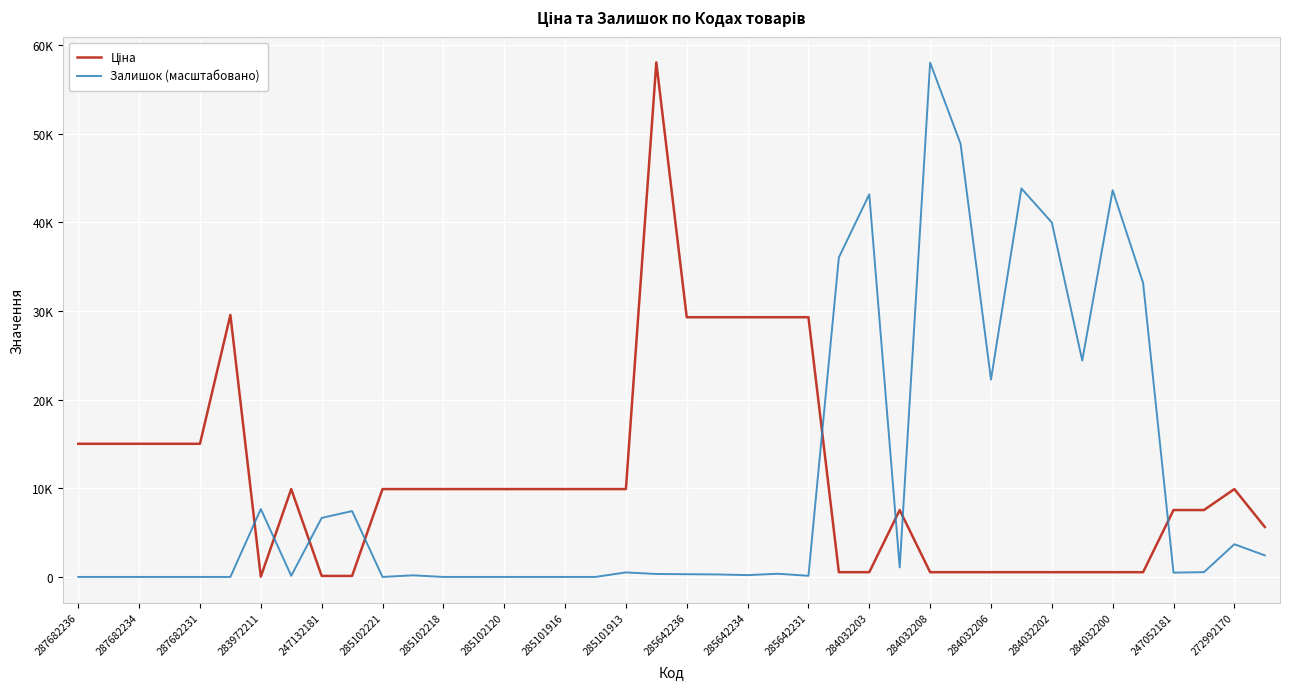

Does the chart have visible grid lines?

Yes